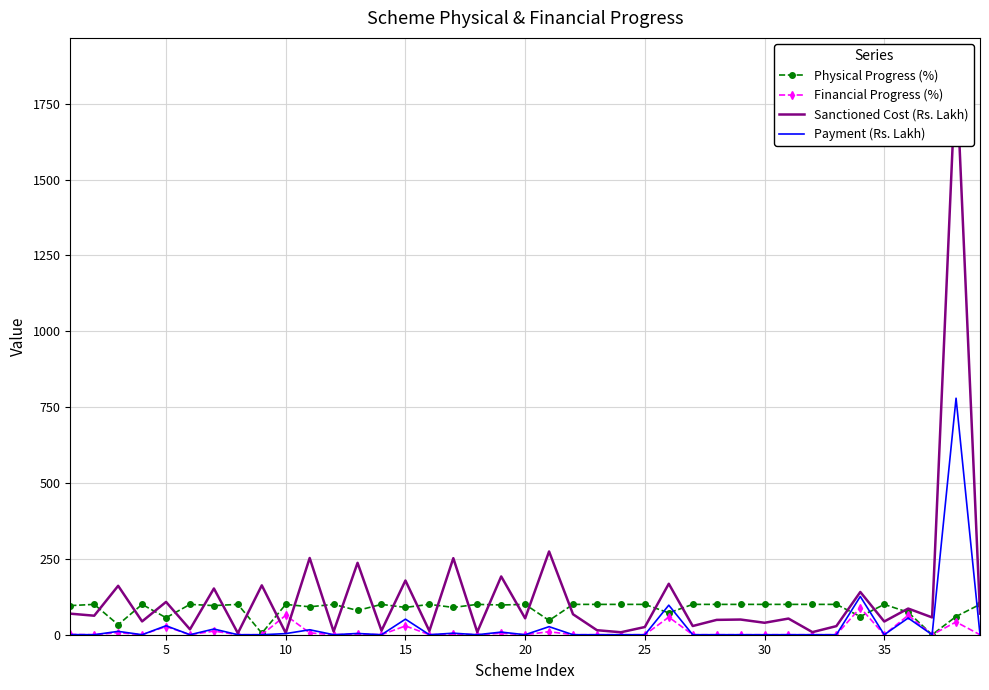

Rank the series by their average value, from highest to lowest.

Sanctioned Cost (Rs. Lakh), Physical Progress (%), Payment (Rs. Lakh), Financial Progress (%)